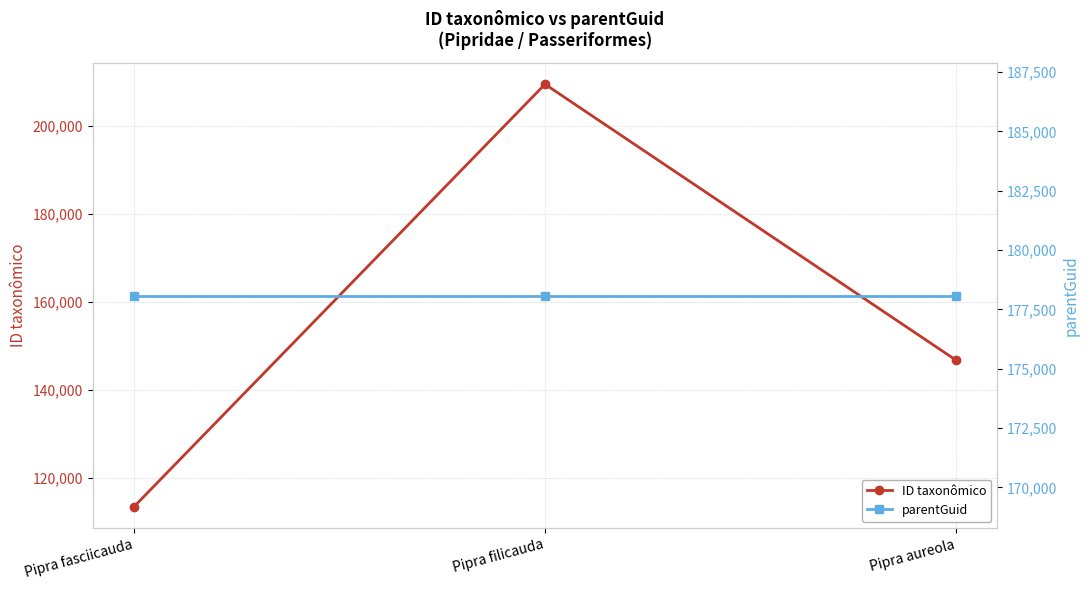

What is the difference between the second highest and minimum values in the ID taxonômico series?

33319